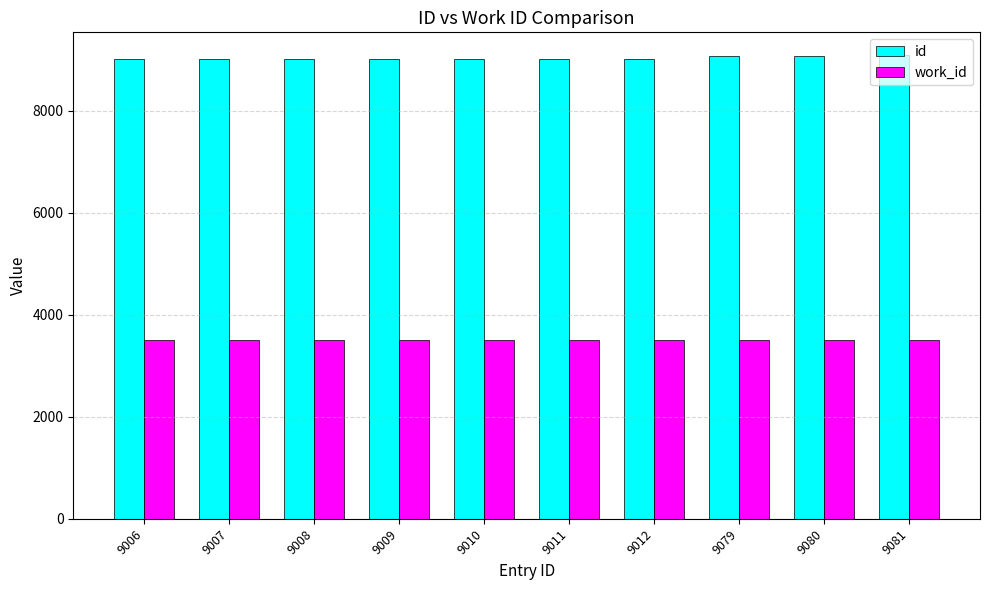

Rank the series by their average value, from lowest to highest.

work_id, id